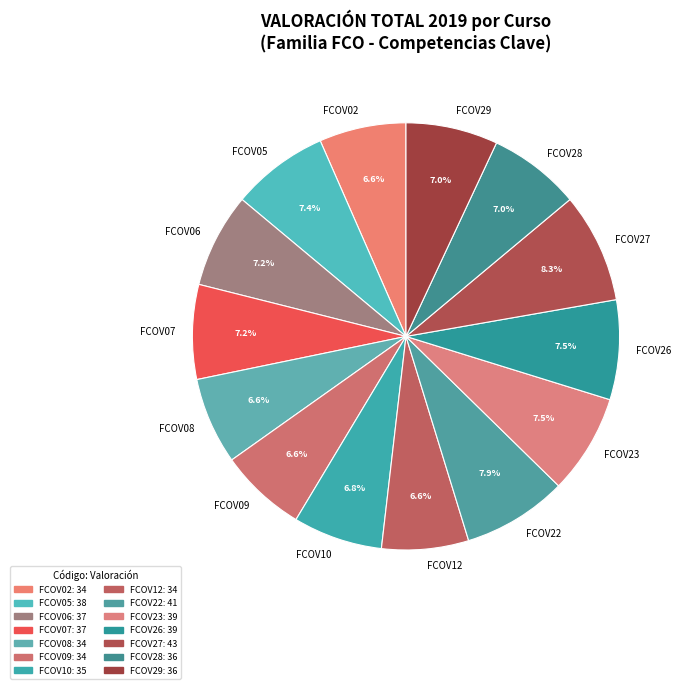

Between FCOV07 and FCOV27, which is larger?

FCOV27